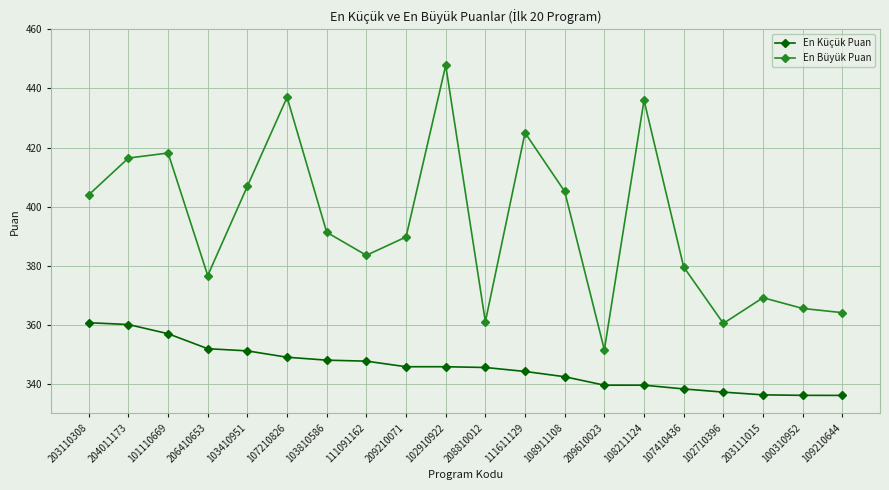

What is the approximate value of En Büyük Puan at 108911108?

405.1